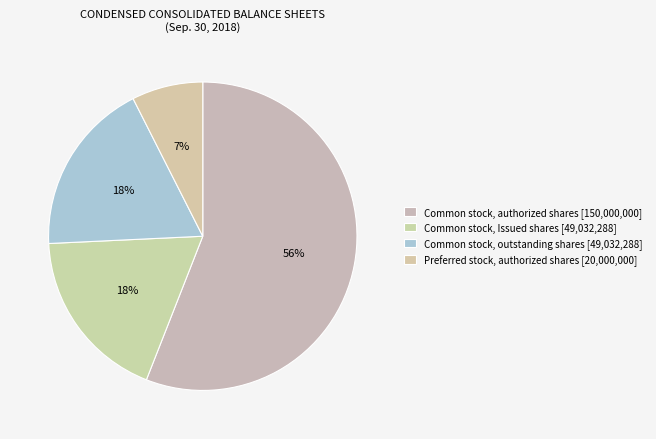

How many slices are in this pie chart?

4